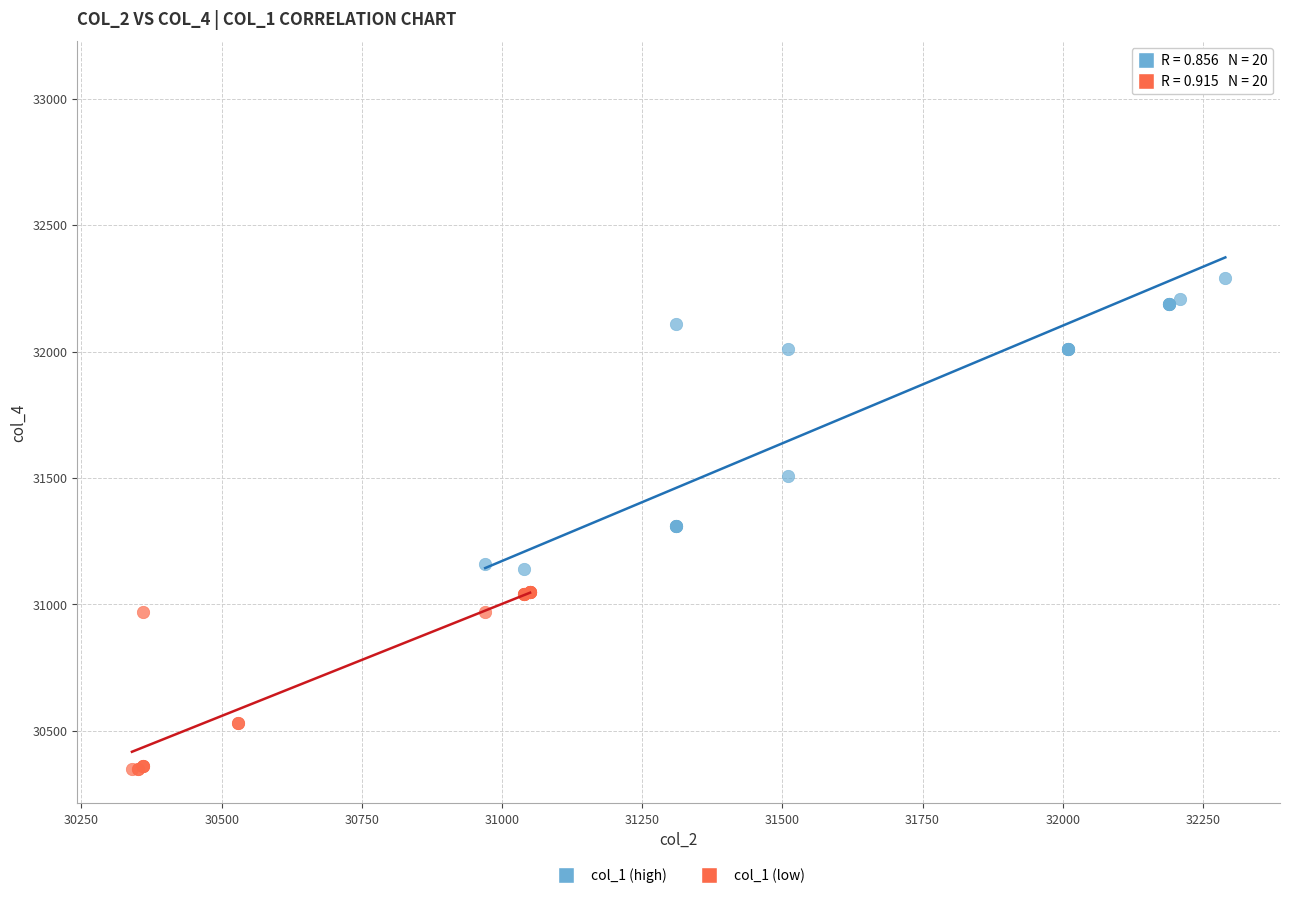

Which series contains the highest Y value?

col_1 (high)